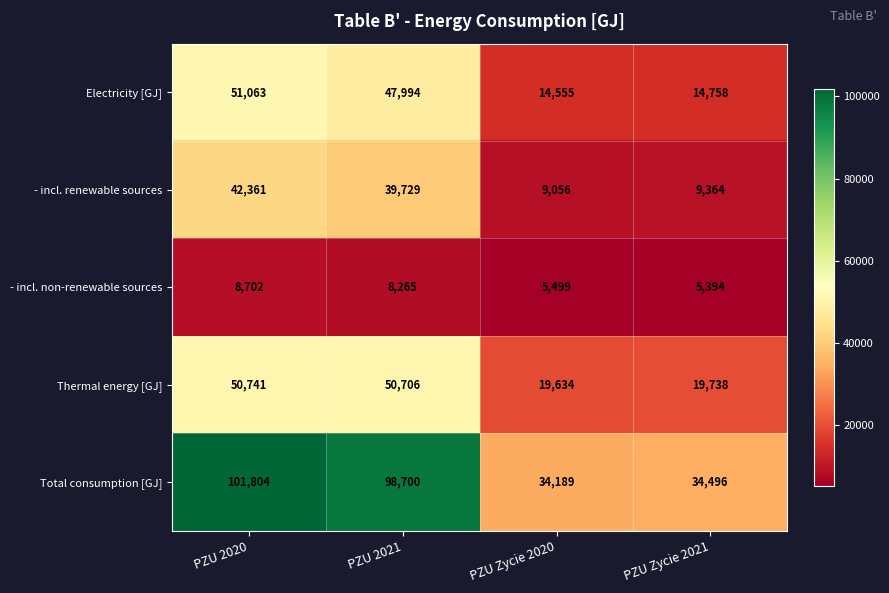

Reading right to left, extract all data points from this chart.

Electricity [GJ]: PZU Zycie 2021=14758	PZU Zycie 2020=14555	PZU 2021=47994	PZU 2020=51063
- incl. renewable sources: PZU Zycie 2021=9364	PZU Zycie 2020=9056	PZU 2021=39729	PZU 2020=42361
- incl. non-renewable sources: PZU Zycie 2021=5394	PZU Zycie 2020=5499	PZU 2021=8265	PZU 2020=8702
Thermal energy [GJ]: PZU Zycie 2021=19738	PZU Zycie 2020=19634	PZU 2021=50706	PZU 2020=50741
Total consumption [GJ]: PZU Zycie 2021=34496	PZU Zycie 2020=34189	PZU 2021=98700	PZU 2020=101804